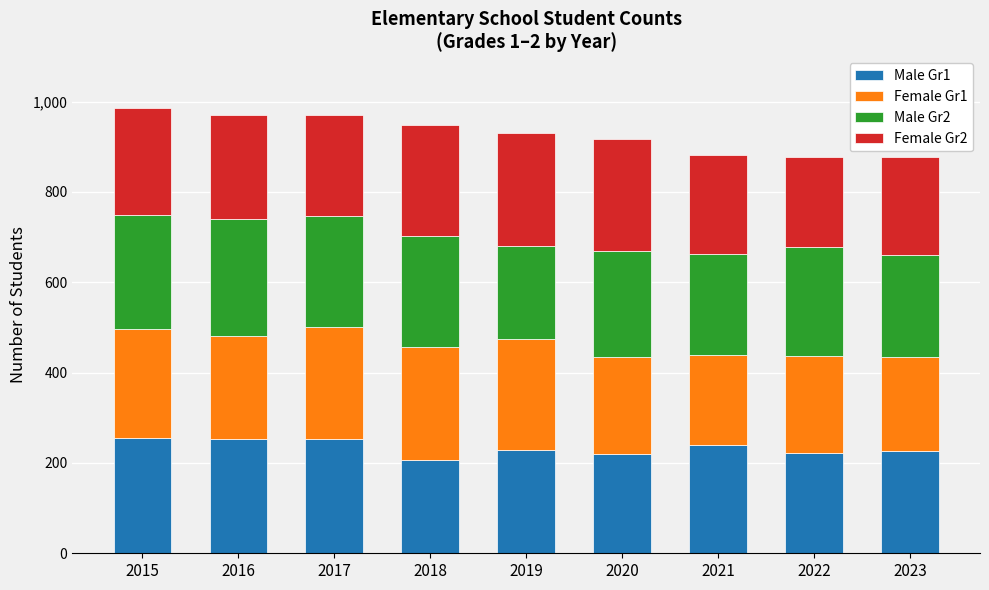

What is the minimum value for Male Gr1?

206